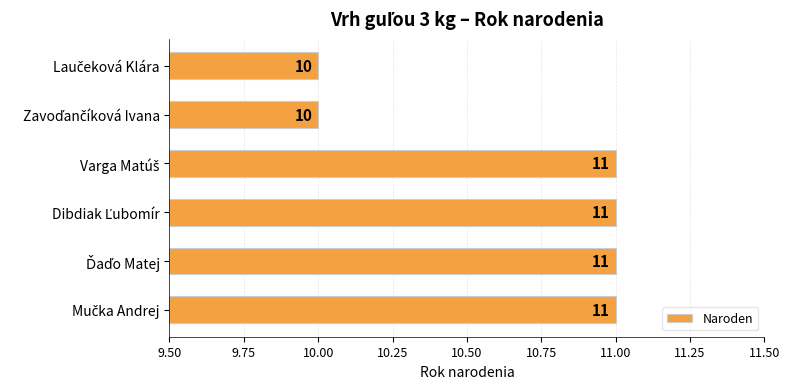

Reading top to bottom, what are all the values shown in this chart?

10	10	11	11	11	11